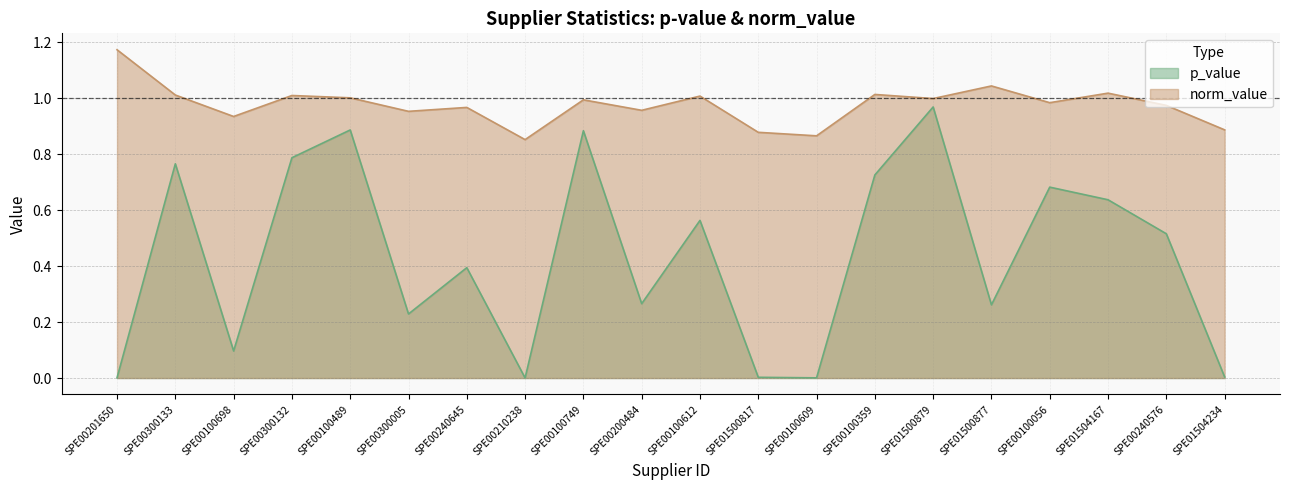

The norm_value series shows 1.0 at SPE00100056. True or false?

True